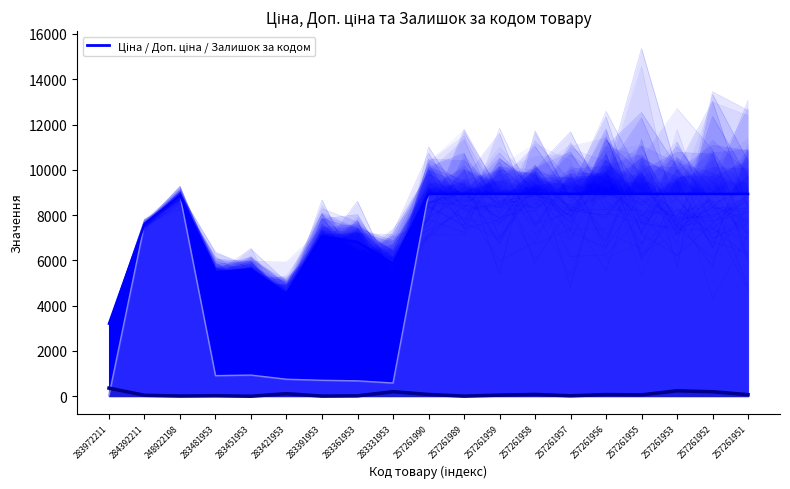

Reading left to right, list all the values displayed in this chart.

Ціна: 283972211=32.0	284392211=7596.5	248922198=8856.7	283481953=910.4	283451953=934.5	283421953=752.2	283391953=705.1	283361953=681.0	283331953=584.4	257261990=8934.1	257261989=8934.1	257261959=8934.1	257261958=8934.1	257261957=8934.1	257261956=8934.1	257261955=8934.1	257261953=8934.1	257261952=8934.1	257261951=8934.1
Доп. ціна: 283972211=3205.0	284392211=7596.5	248922198=8856.7	283481953=5462.3	283451953=5607.2	283421953=4513.3	283391953=7051.3	283361953=6809.8	283331953=5843.9	257261990=8934.1	257261989=8934.1	257261959=8934.1	257261958=8934.1	257261957=8934.1	257261956=8934.1	257261955=8934.1	257261953=8934.1	257261952=8934.1	257261951=8934.1
Залишок: 283972211=360.0	284392211=43.0	248922198=11.0	283481953=24.0	283451953=2.0	283421953=113.0	283391953=8.0	283361953=19.0	283331953=202.0	257261990=80.0	257261989=7.0	257261959=50.0	257261958=81.0	257261957=21.0	257261956=75.0	257261955=63.0	257261953=243.0	257261952=201.0	257261951=71.0